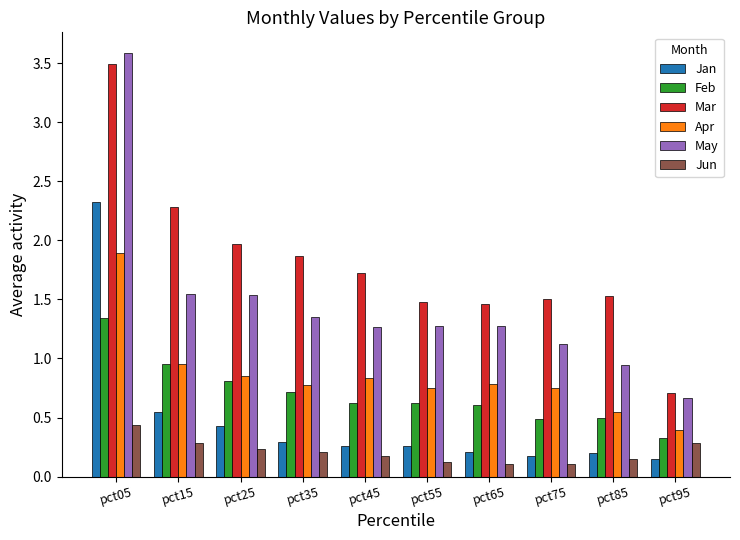

How many bars are there in total?

60